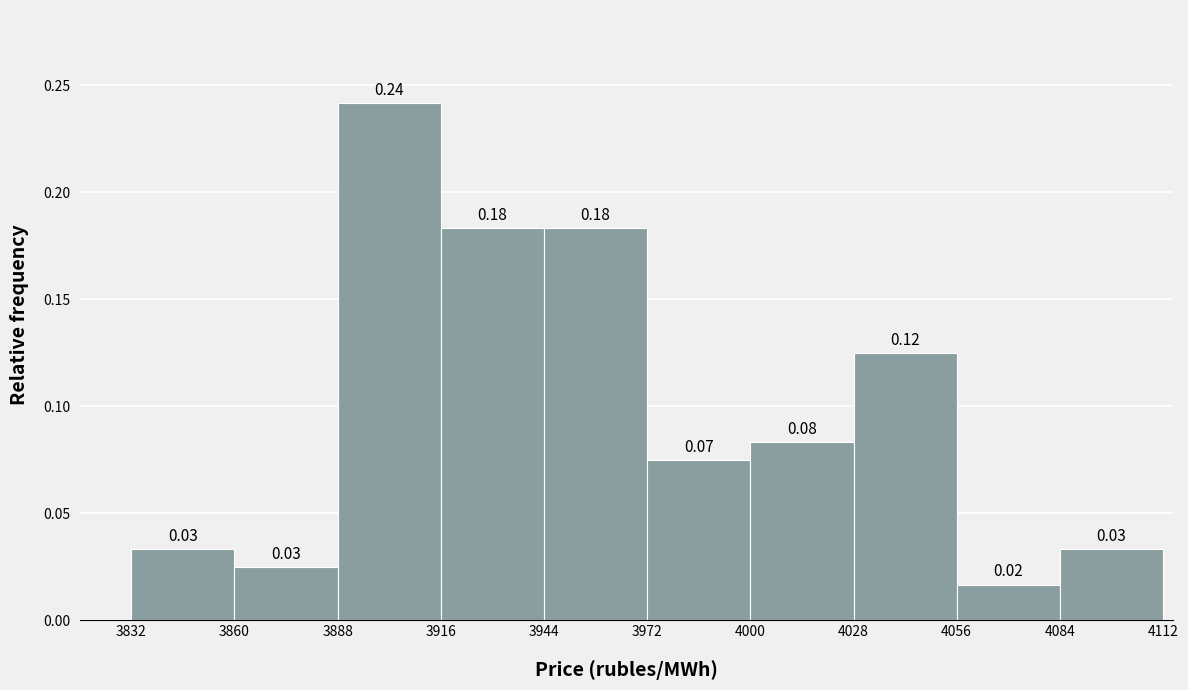

Which range on the x-axis has the tallest bar?

3888 to 3916